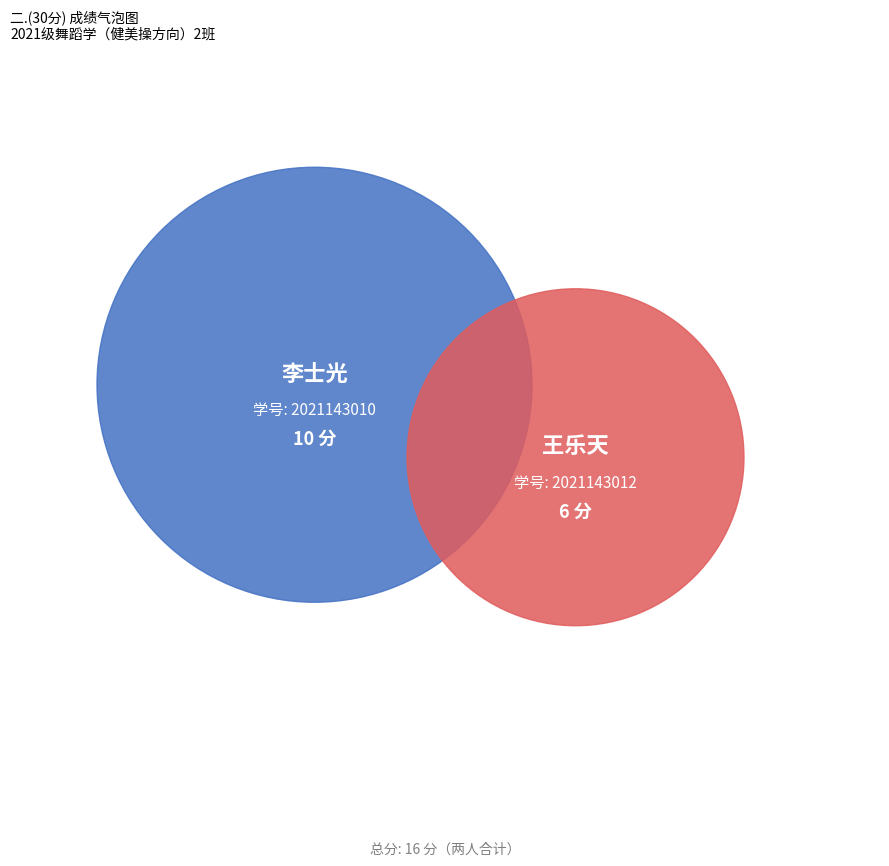

What is the total percentage of 2021143012 and 2021143010?

100.0%